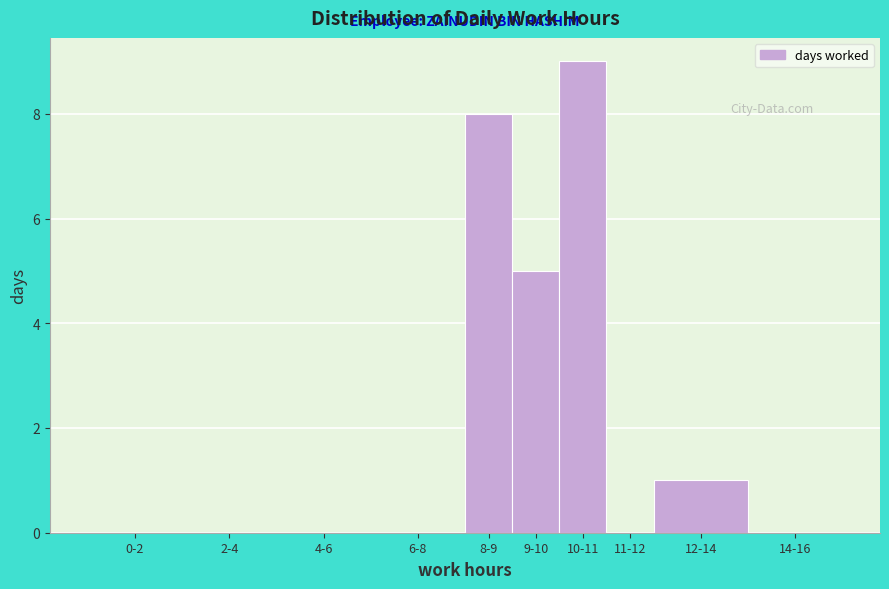

Reading left to right, extract all data points from this chart.

0-2=0	2-4=0	4-6=0	6-8=0	8-9=8	9-10=5	10-11=9	11-12=0	12-14=1	14-16=0